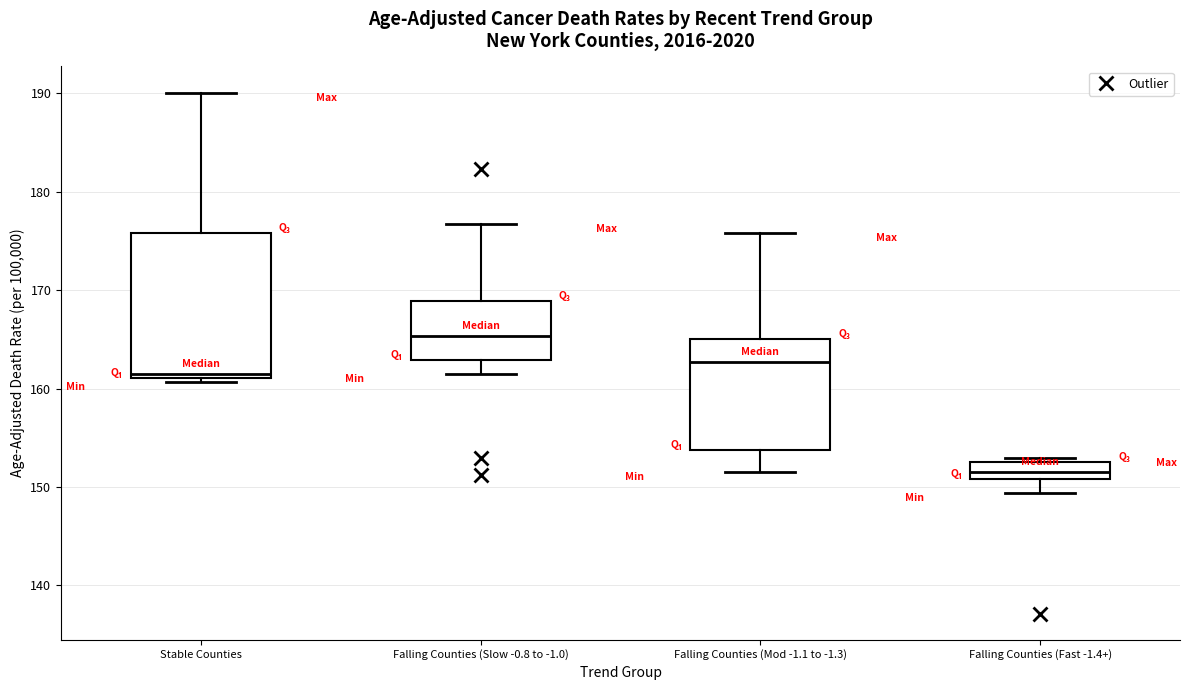

Which box has the lowest median line?

Falling Counties (Fast -1.4+)